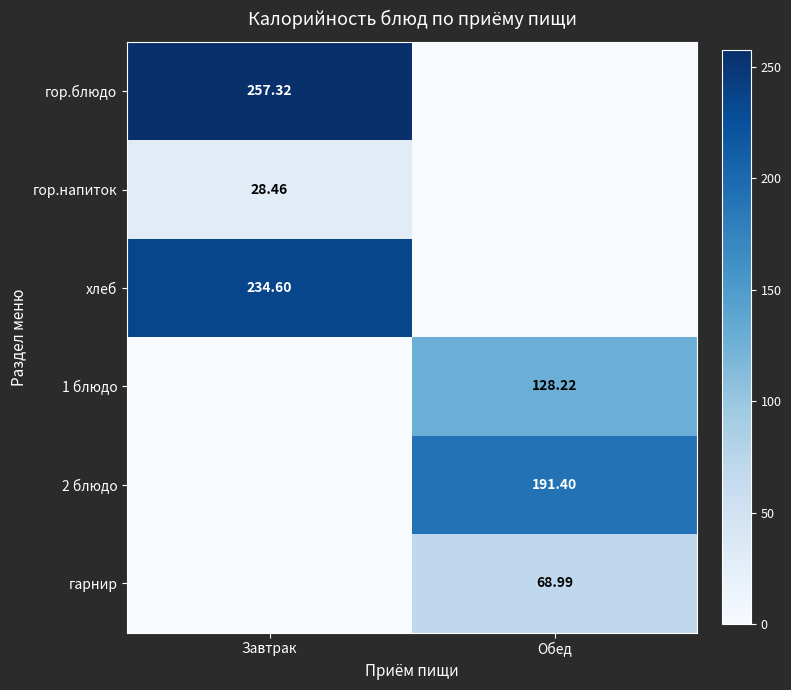

Rank the series at Обед from lowest to highest value.

гор.блюдо, гор.напиток, хлеб, гарнир, 1 блюдо, 2 блюдо